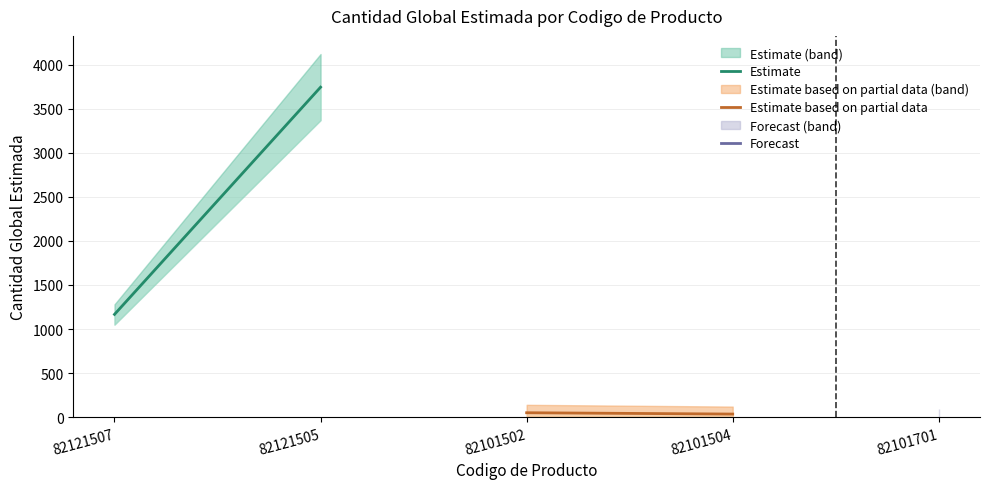

How many values in the Estimate series are below 3744?

1